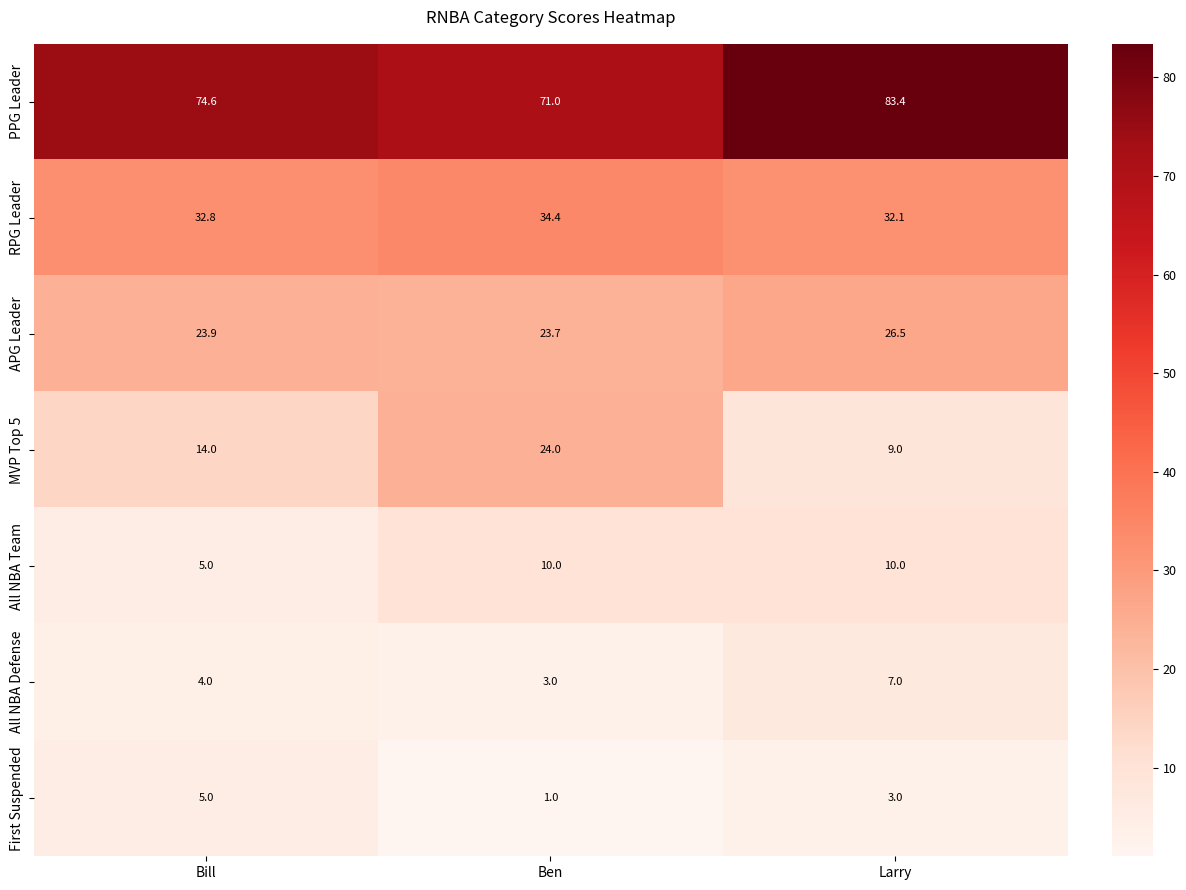

Reading left to right, extract all data points from this chart.

PPG Leader: 74.6	71.0	83.4
RPG Leader: 32.8	34.4	32.1
APG Leader: 23.9	23.7	26.5
MVP Top 5: 14.0	24.0	9.0
All NBA Team: 5.0	10.0	10.0
All NBA Defense: 4.0	3.0	7.0
First Suspended: 5.0	1.0	3.0